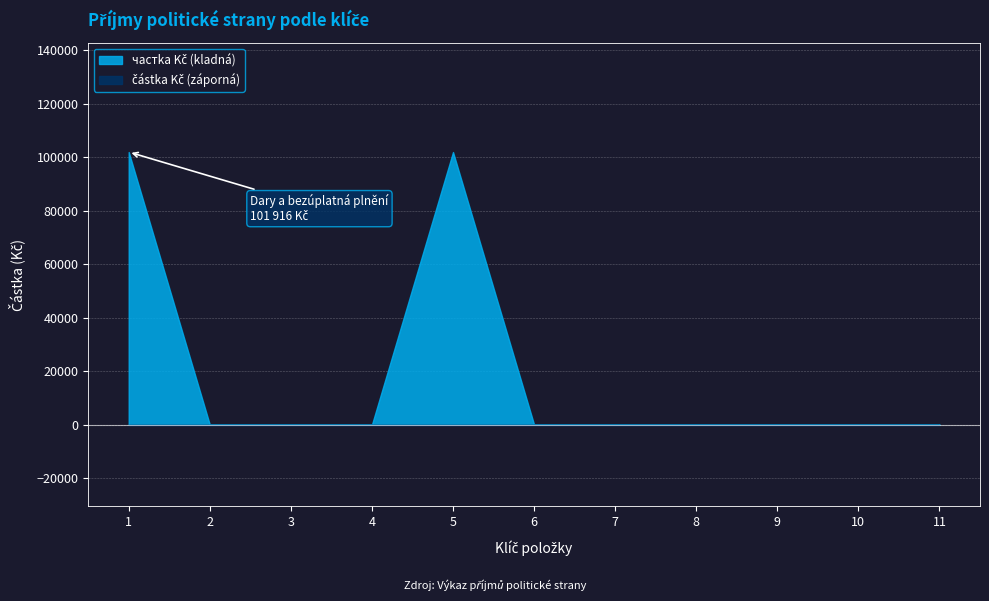

Rank the categories by value from highest to lowest.

1, 5, 2, 3, 4, 6, 7, 8, 9, 10, 11